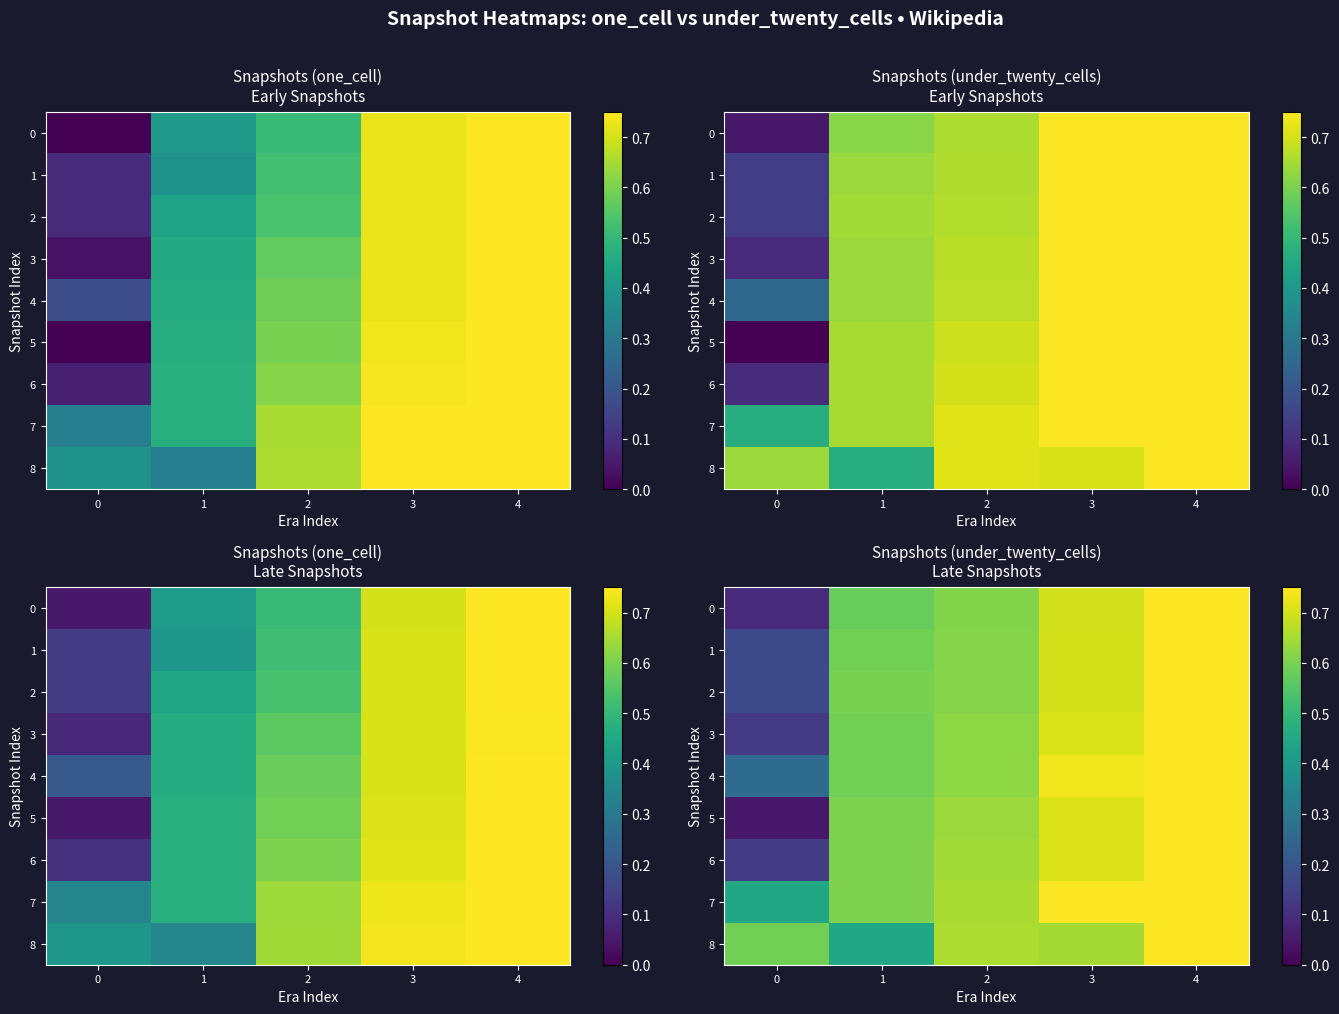

Which label corresponds to the largest value in the chart?

4